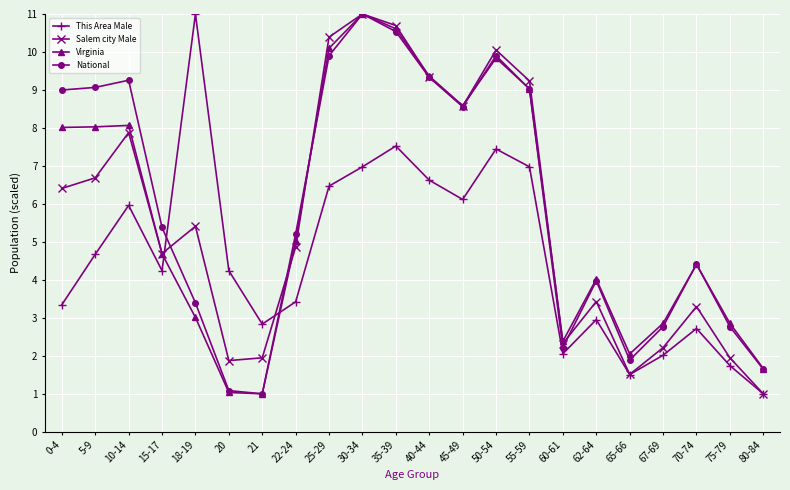

At which label does Salem city Male first exceed 5?

0-4